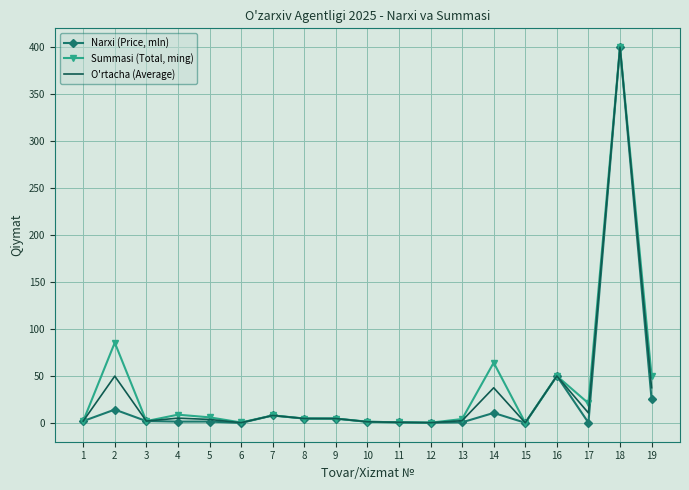

At which category is the sum across all series the highest?

18